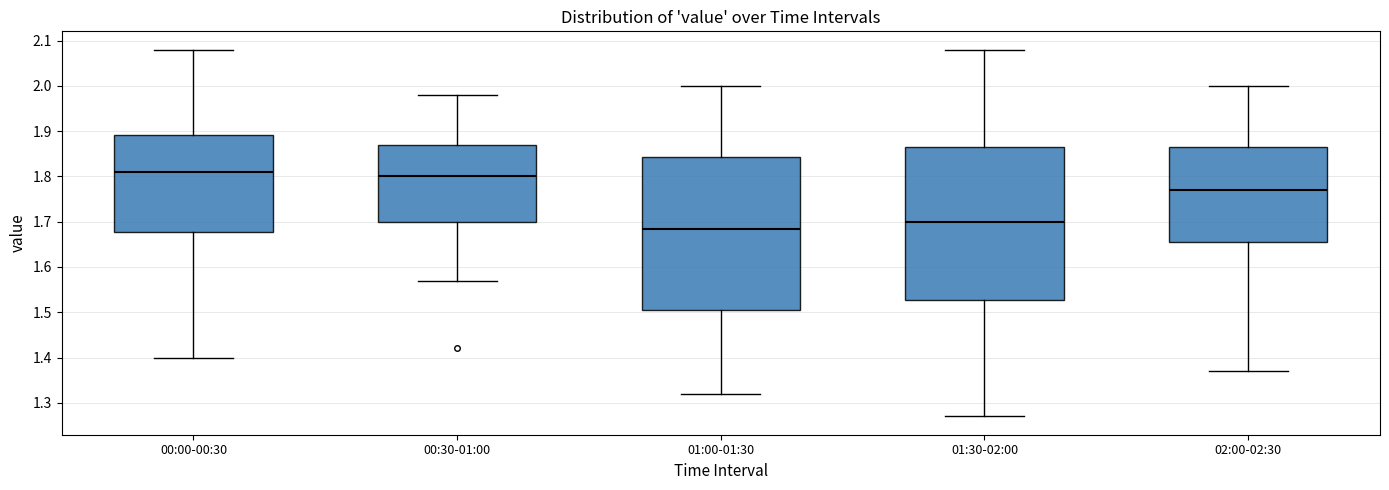

Reading left to right, transcribe this box plot: for each box, give where its median line is, the range the box spans, and where its two whiskers end, as read against the y-axis. The values are not printed on the chart, so give them approximately, as read against the axis.

00:00-00:30: median 1.81, box 1.68 to 1.89, whiskers 1.40 to 2.08
00:30-01:00: median 1.80, box 1.70 to 1.87, whiskers 1.57 to 1.98
01:00-01:30: median 1.69, box 1.51 to 1.84, whiskers 1.32 to 2.00
01:30-02:00: median 1.70, box 1.53 to 1.87, whiskers 1.27 to 2.08
02:00-02:30: median 1.77, box 1.66 to 1.87, whiskers 1.37 to 2.00